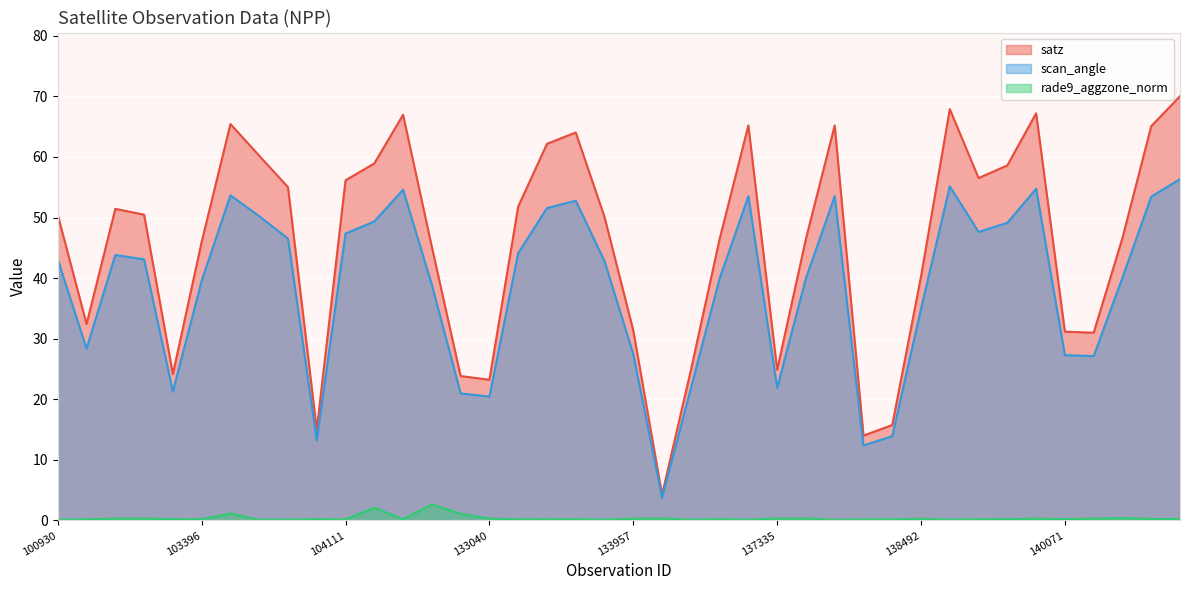

Rank the categories by rade9_aggzone_norm value from highest to lowest.

104236, 104119, 103405, 104355, 143752, 137525, 137335, 134138, 102919, 133040, 102792, 143165, 138881, 133957, 138492, 143766, 144136, 140071, 103877, 138702, 103396, 133762, 103278, 102671, 134505, 138688, 133597, 104228, 133584, 138105, 138296, 104111, 134517, 133775, 134322, 138505, 103524, 103515, 100930, 137538